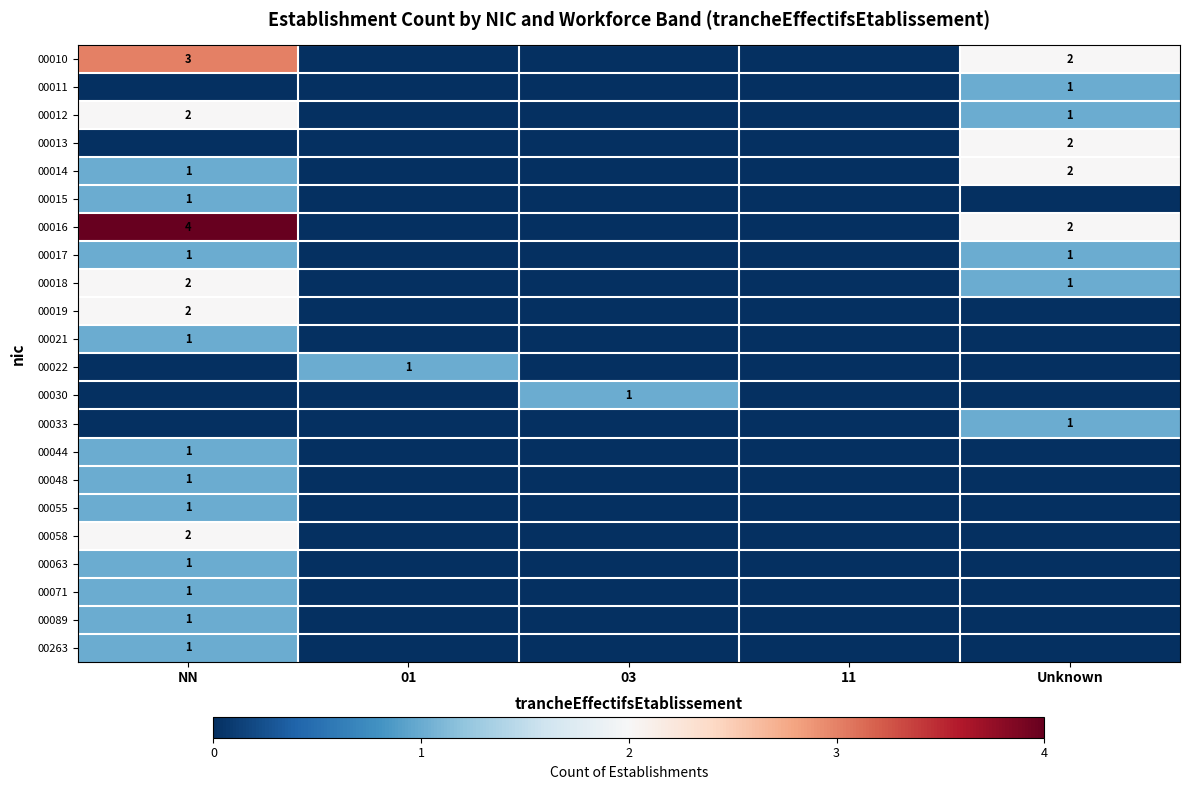

The 00019 series shows 1 at NN. True or false?

False